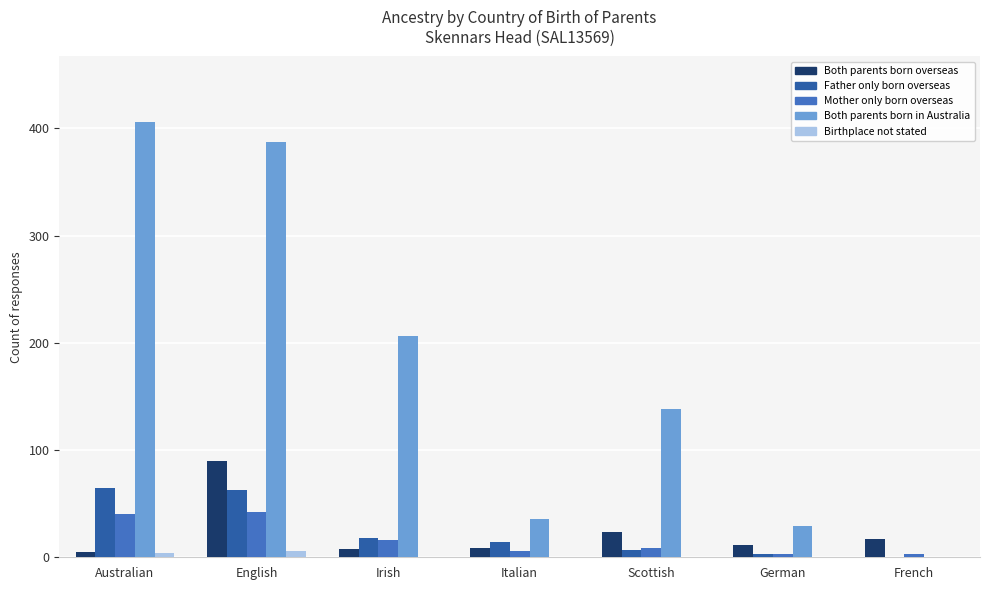

The value of Father only born overseas at French is 0. True or false?

True